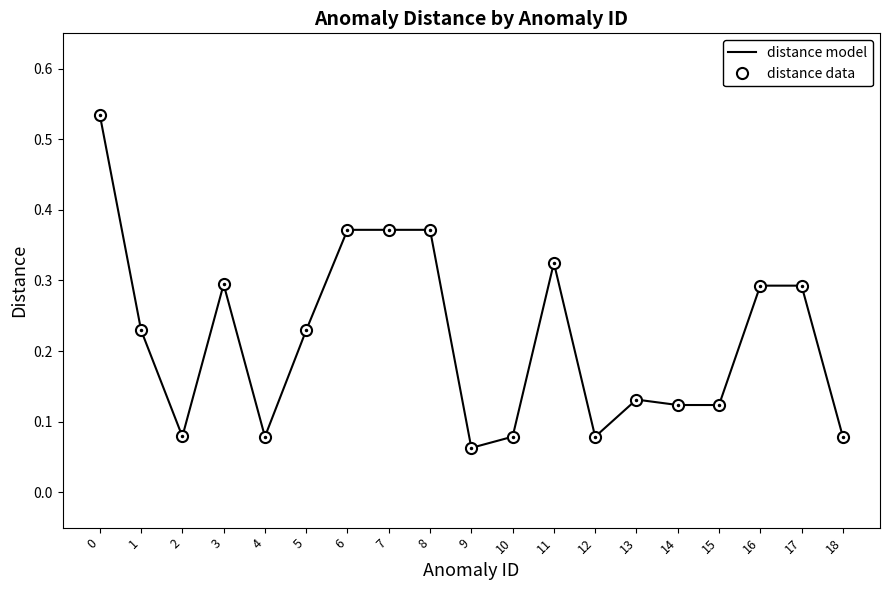

Which series has the largest total across all categories?

distance model